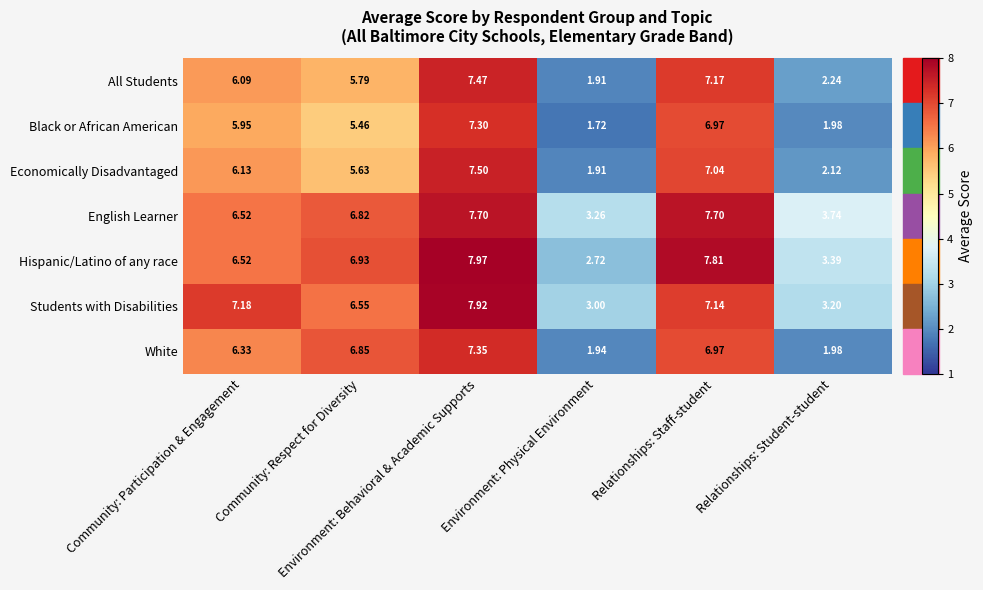

List the series in order of their peak value, lowest first.

Black or African American, White, All Students, Economically Disadvantaged, English Learner, Students with Disabilities, Hispanic/Latino of any race